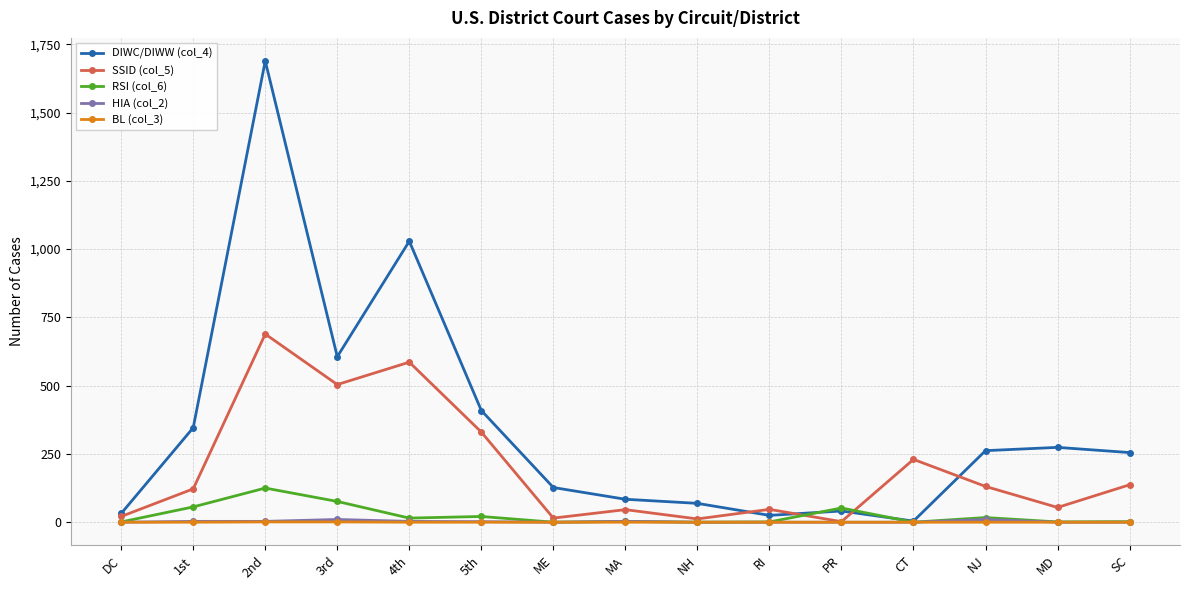

The RSI (col_6) series shows 78 at NH. True or false?

False